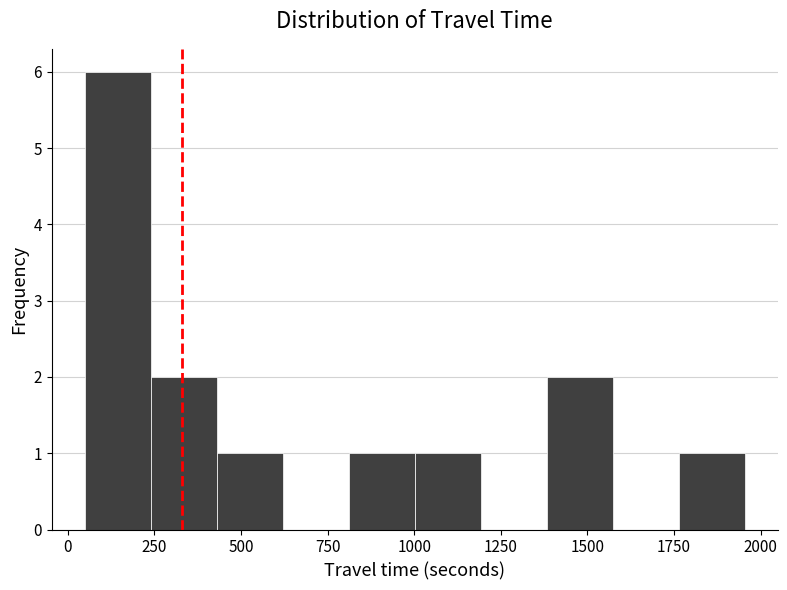

Read against the x-axis, roughly where is the centre of the tallest bar?

150